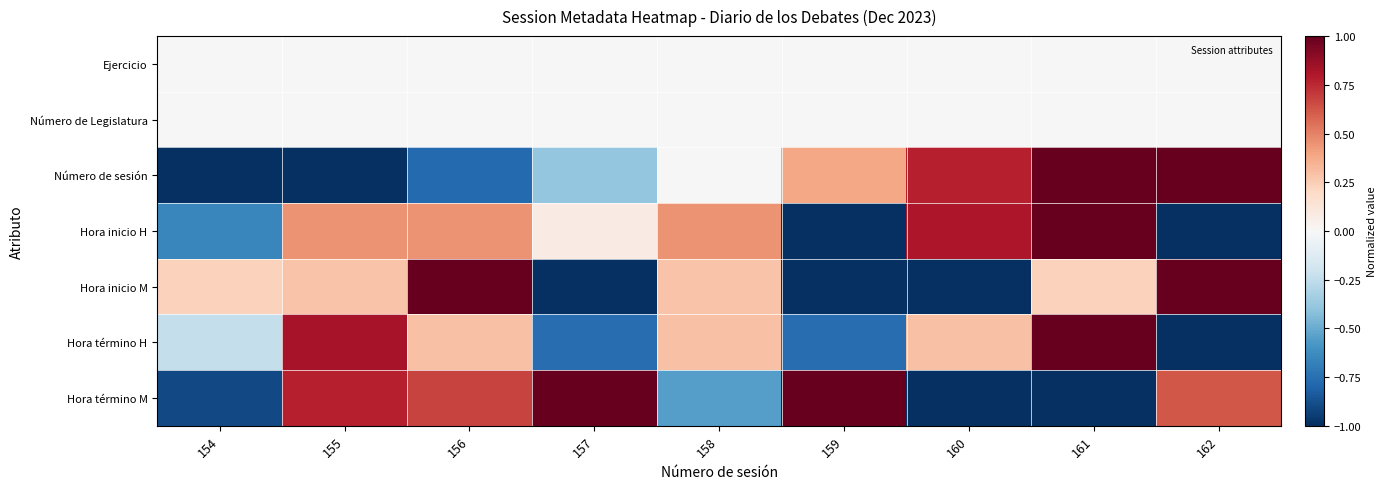

How many distinct data groups are displayed?

7